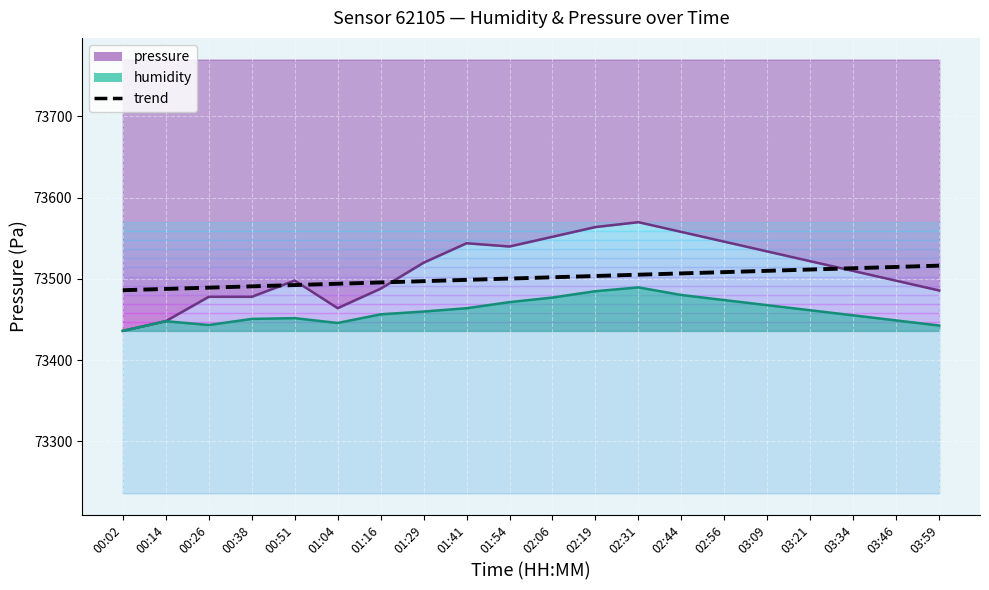

Which has a higher value, 01:04 or 03:34?

03:34